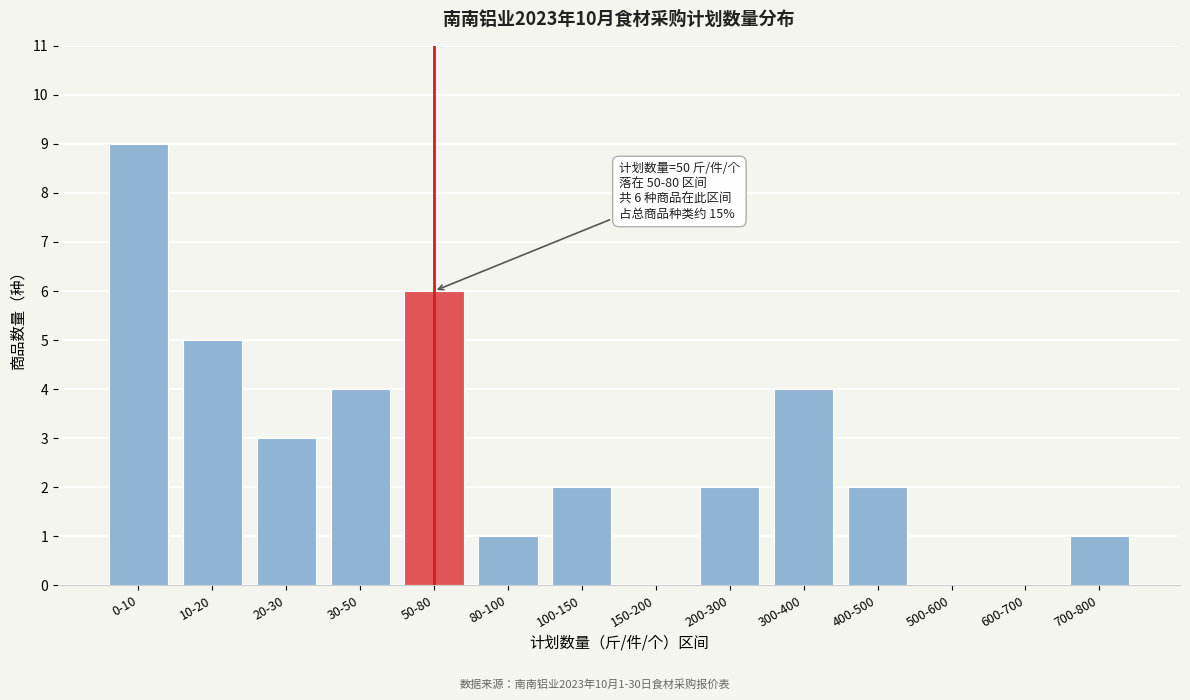

Reading left to right, extract all data points from this chart.

0-10=9	10-20=5	20-30=3	30-50=4	50-80=6	80-100=1	100-150=2	150-200=0	200-300=2	300-400=4	400-500=2	500-600=0	600-700=0	700-800=1